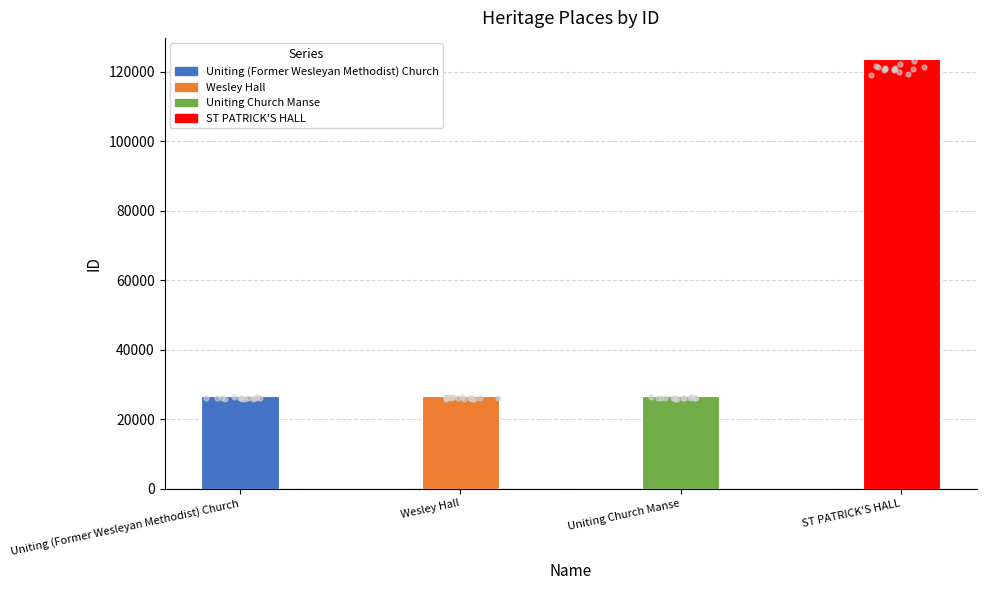

What is the change in value from Uniting Church Manse to ST PATRICK'S HALL?

+96960